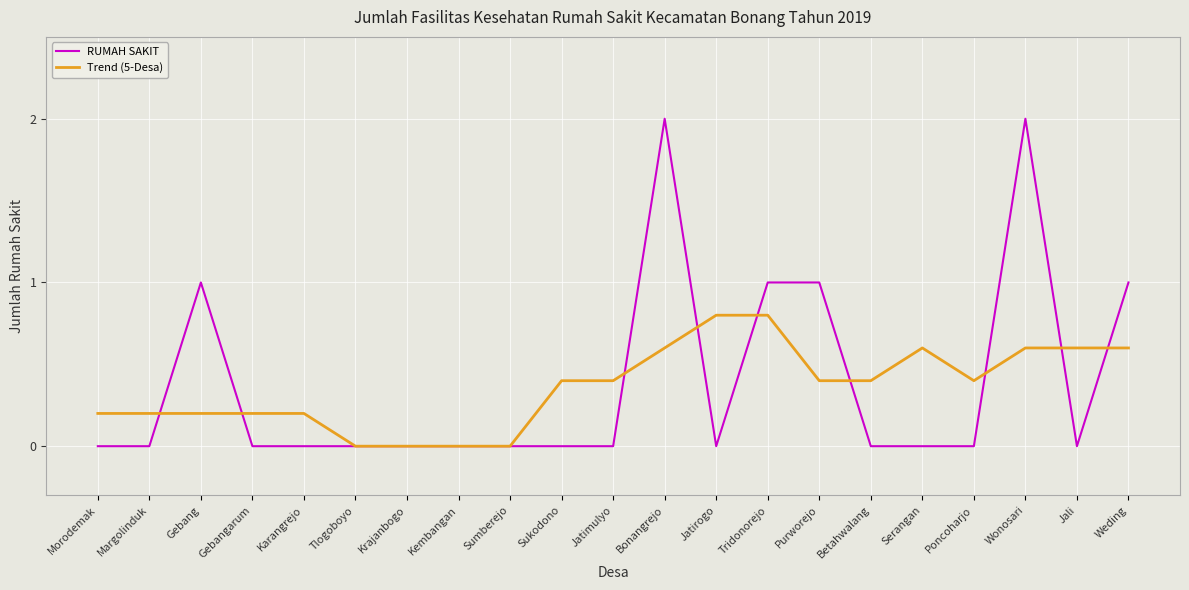

True or false: RUMAH SAKIT has a value of -0.9 at Karangrejo.

False